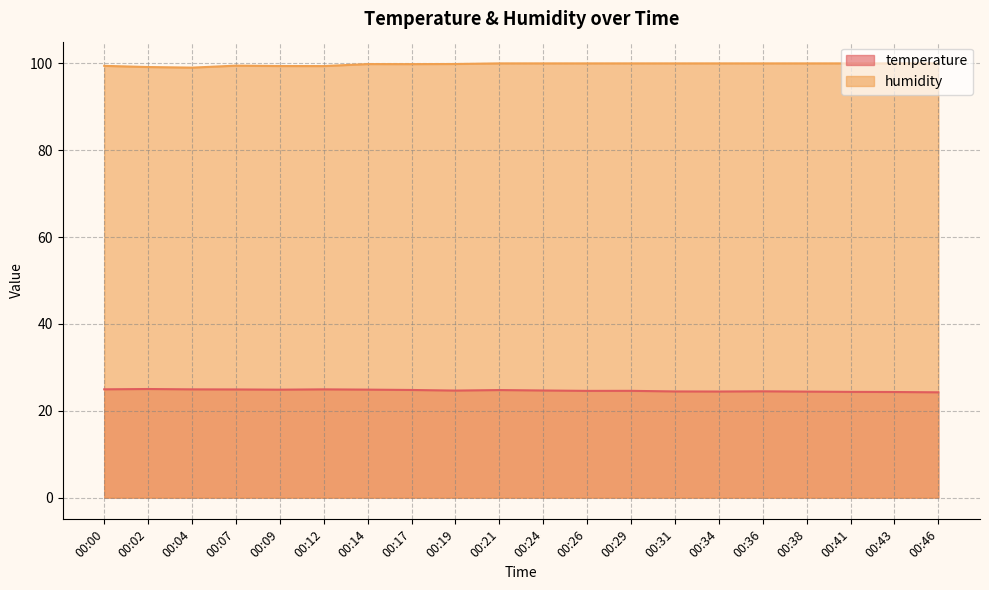

What is the sum of the humidity values at 00:14 and 00:12?

199.2